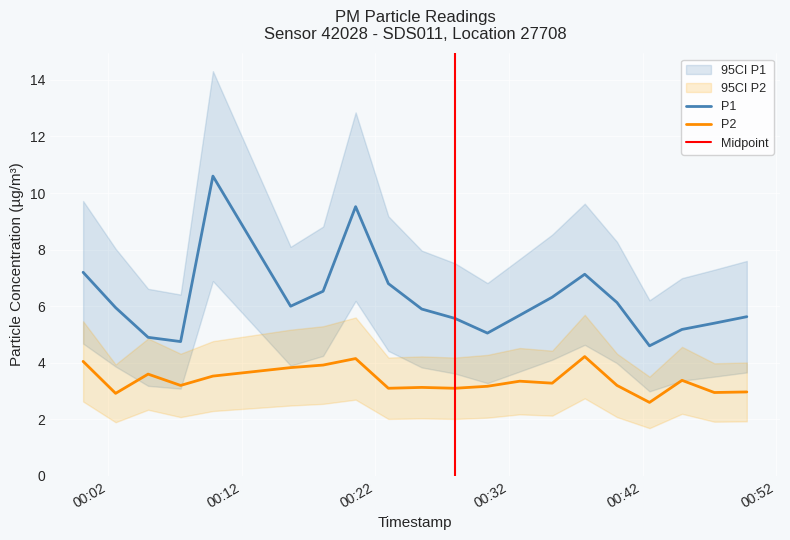

What is the minimum value for P1?

4.6